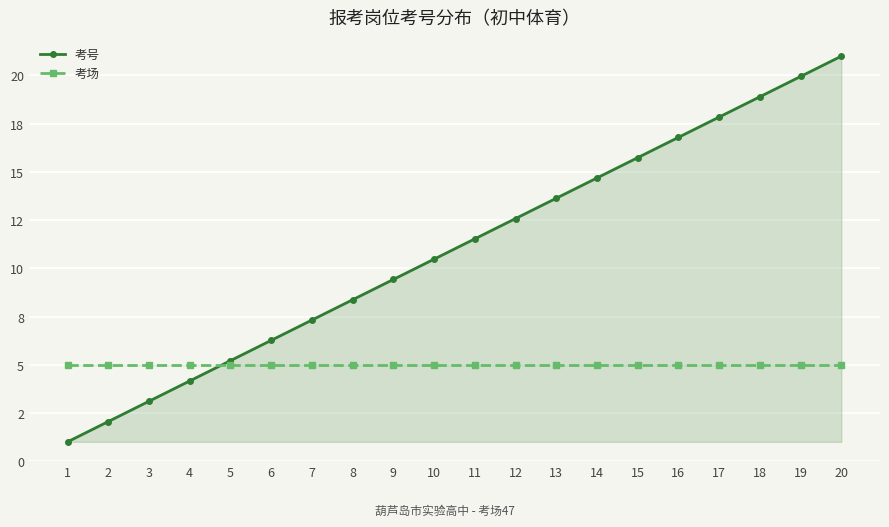

How many distinct data groups are displayed?

2